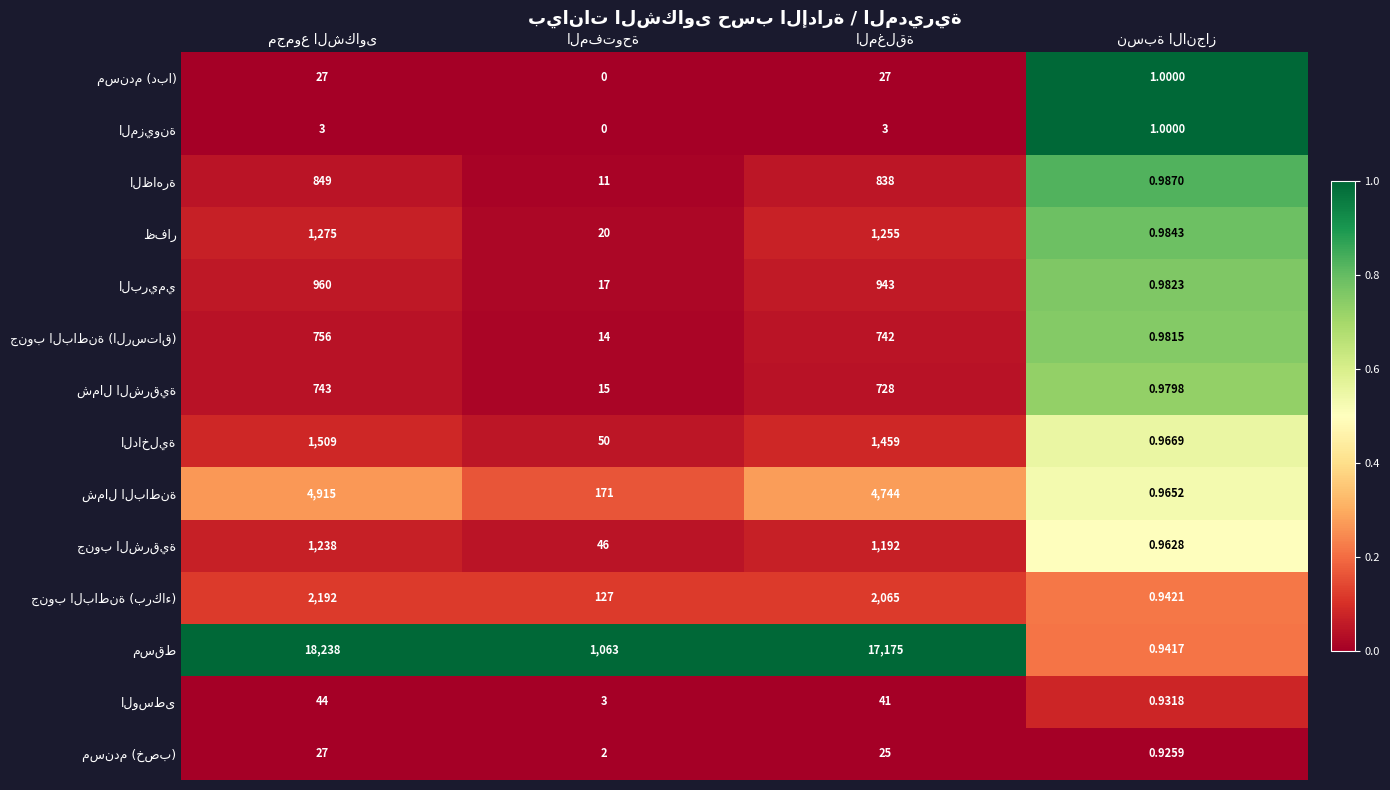

Count the number of categories in the chart.

4